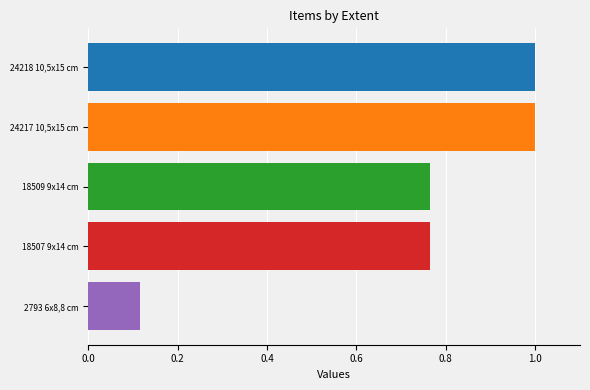

How many data points does each series have?

5